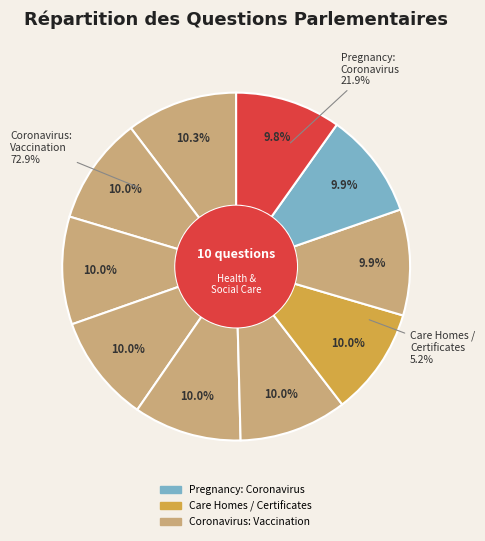

What is the ratio of the value at Dr Philippa Whitford (2) to the value at Alex Sobel?

1.0